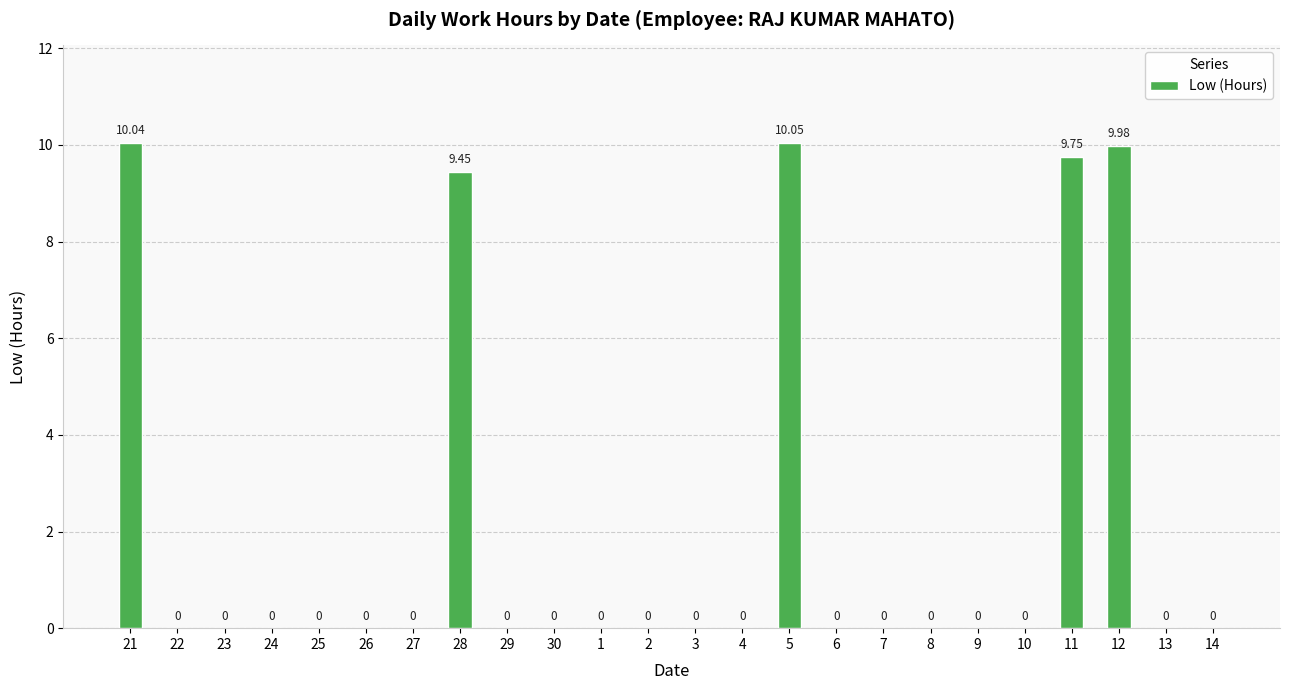

How many values are above zero?

5